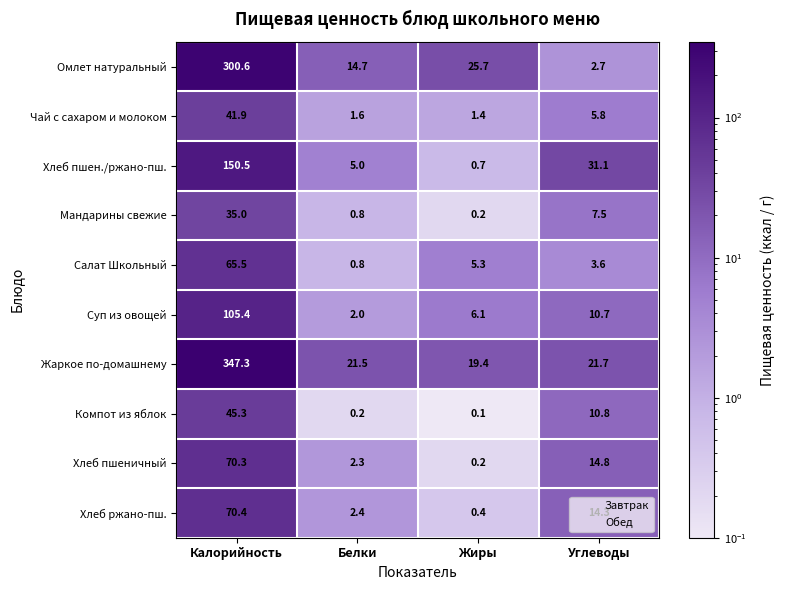

The Чай с сахаром и молоком series shows 54.5 at Калорийность. True or false?

False